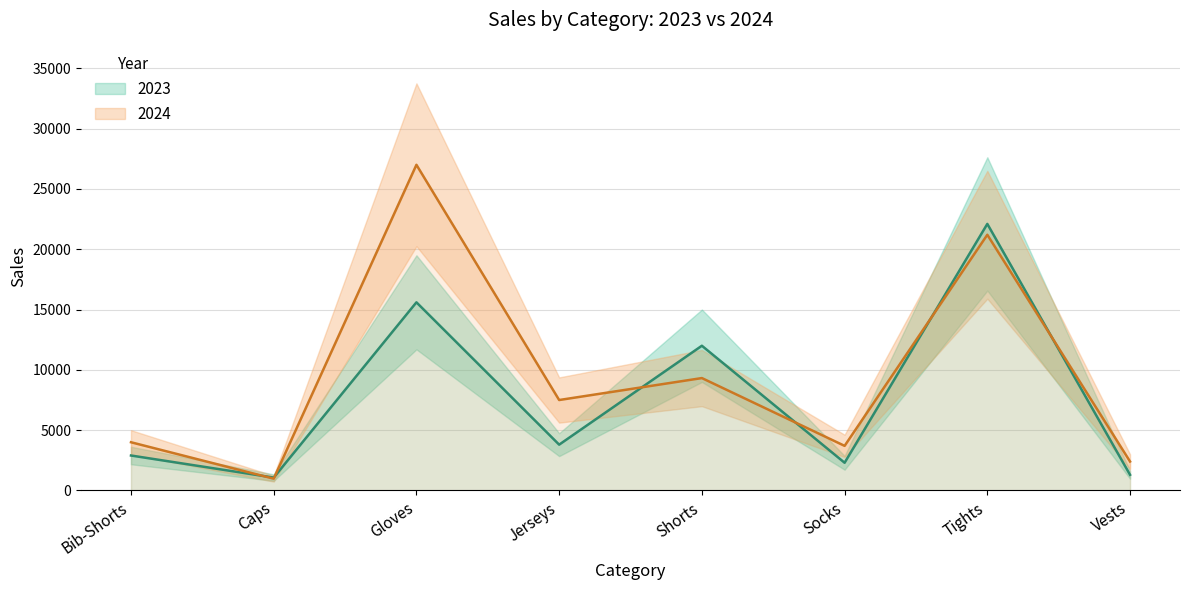

True or false: 2023 has a value of 1286 at Socks.

False